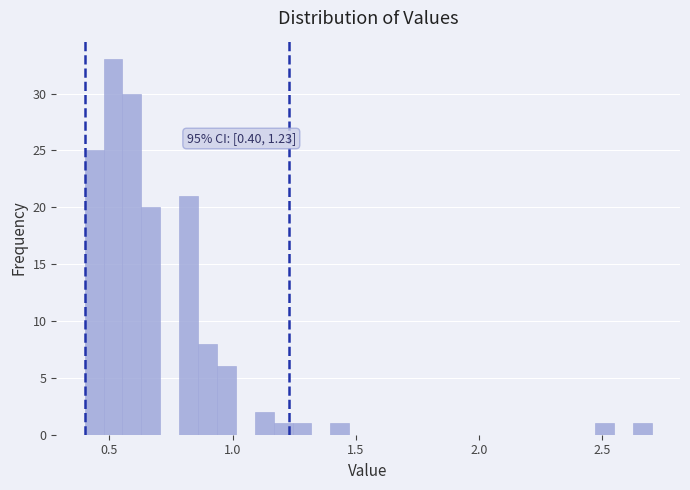

Around what value on the x-axis is the tallest bar? Give the approximate position of its centre, as read against the axis.

0.50